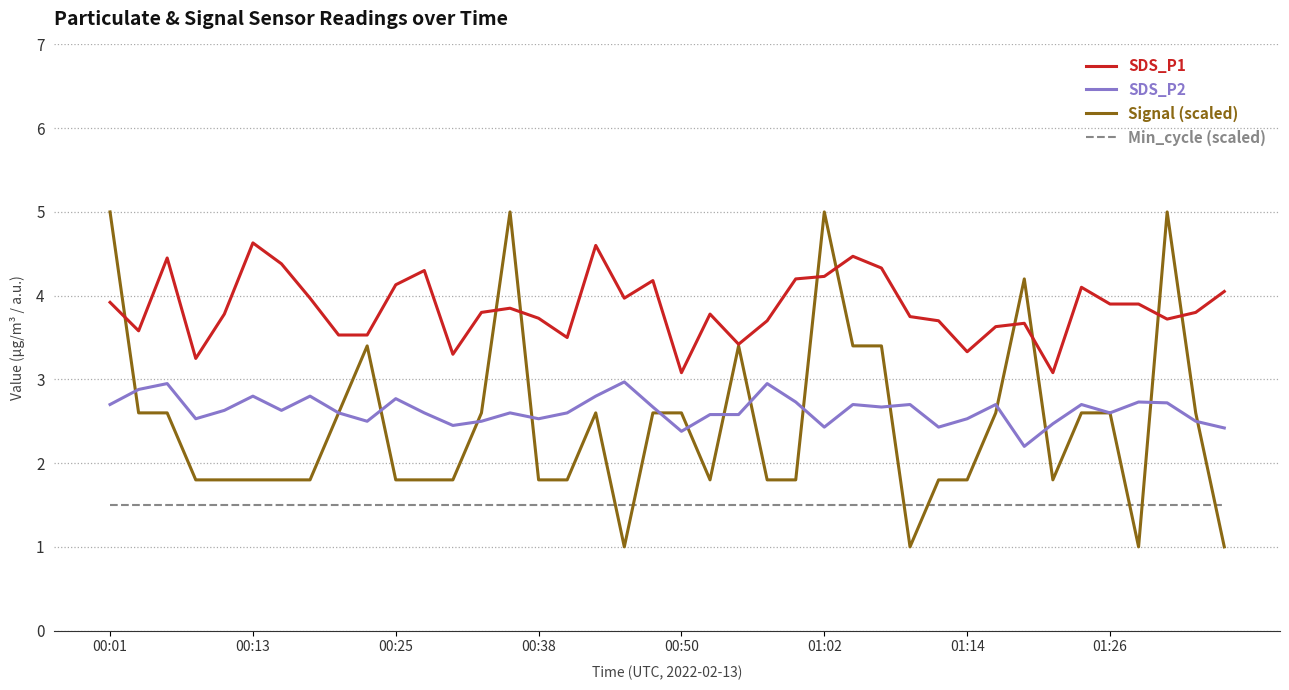

Which series has the largest total across all categories?

SDS_P1